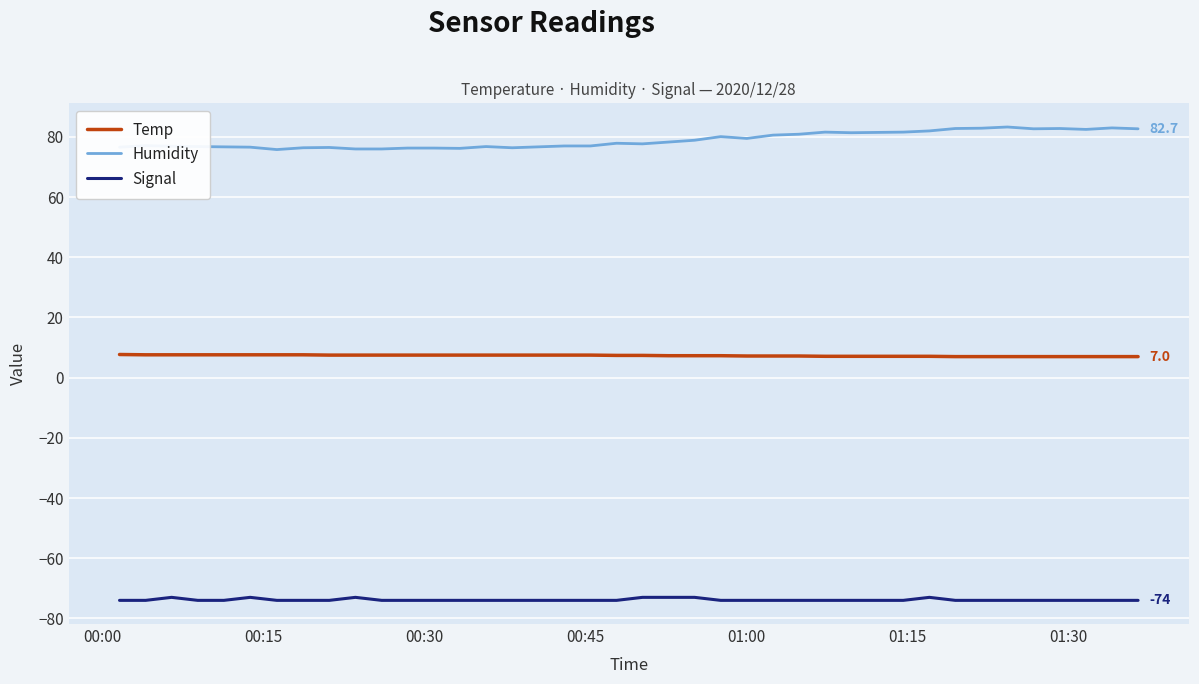

List the series in order of their overall mean, lowest first.

Signal, Temp, Humidity